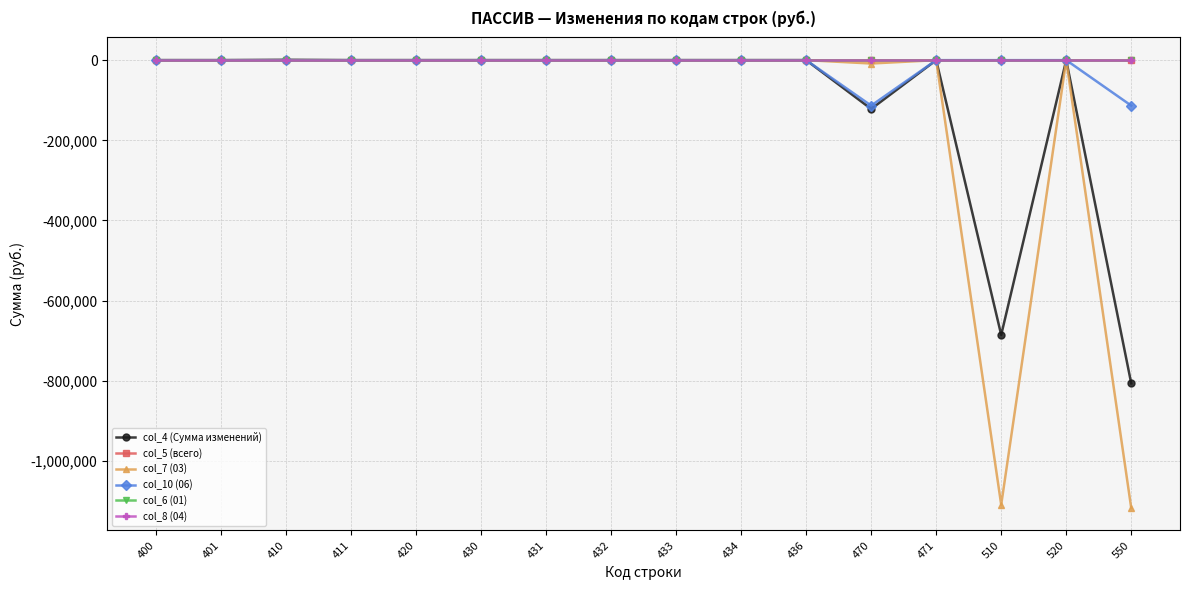

Reading left to right, transcribe all the data shown in this chart.

col_4 (Сумма изменений): 0.0	0.0	837.2	0.0	0.1	0.0	0.0	0.0	0.0	0.0	0.0	-121796.3	0.0	-685606.6	0.0	-806565.6
col_5 (всего): 0.0	0.0	0.0	0.0	0.0	0.0	0.0	0.0	0.0	0.0	0.0	0.0	0.0	0.0	0.0	0.0
col_7 (03): 0.0	0.0	0.0	0.0	0.1	0.0	0.0	0.0	0.0	0.0	0.0	-8357.6	0.0	-1109402.8	0.0	-1117760.3
col_10 (06): 0.0	0.0	0.0	0.0	0.0	0.0	0.0	0.0	0.0	0.0	0.0	-113438.7	0.0	0.0	0.0	-113438.7
col_6 (01): 0.0	0.0	0.0	0.0	0.0	0.0	0.0	0.0	0.0	0.0	0.0	0.0	0.0	0.0	0.0	0.0
col_8 (04): 0.0	0.0	0.0	0.0	0.0	0.0	0.0	0.0	0.0	0.0	0.0	0.0	0.0	0.0	0.0	0.0